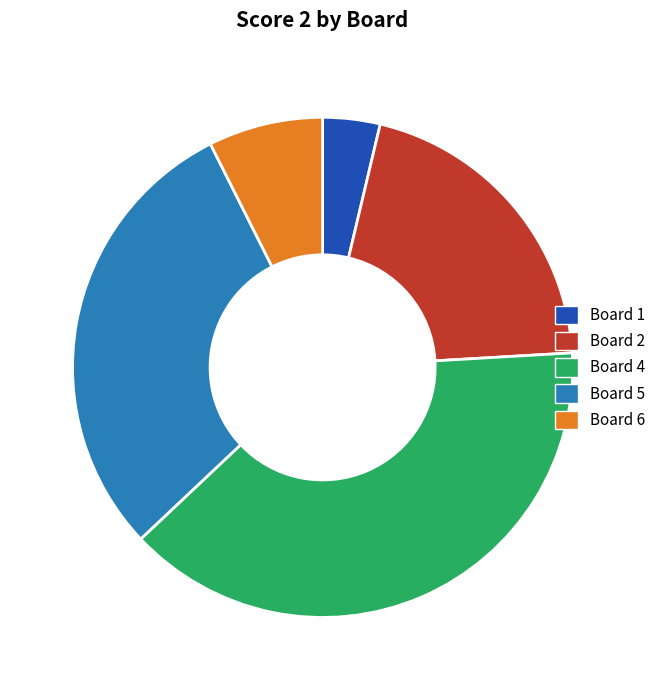

Does any single category account for the majority?

No